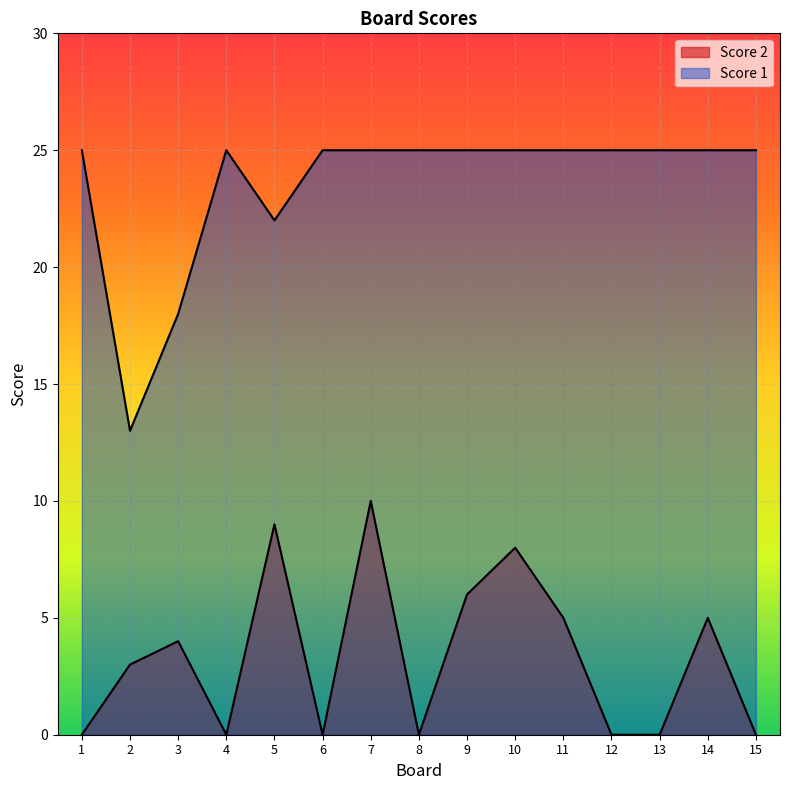

Reading left to right, transcribe all the data shown in this chart.

Score 2 line: 1=0	2=3	3=4	4=0	5=9	6=0	7=10	8=0	9=6	10=8	11=5	12=0	13=0	14=5	15=0
Score 1 line: 1=25	2=13	3=18	4=25	5=22	6=25	7=25	8=25	9=25	10=25	11=25	12=25	13=25	14=25	15=25